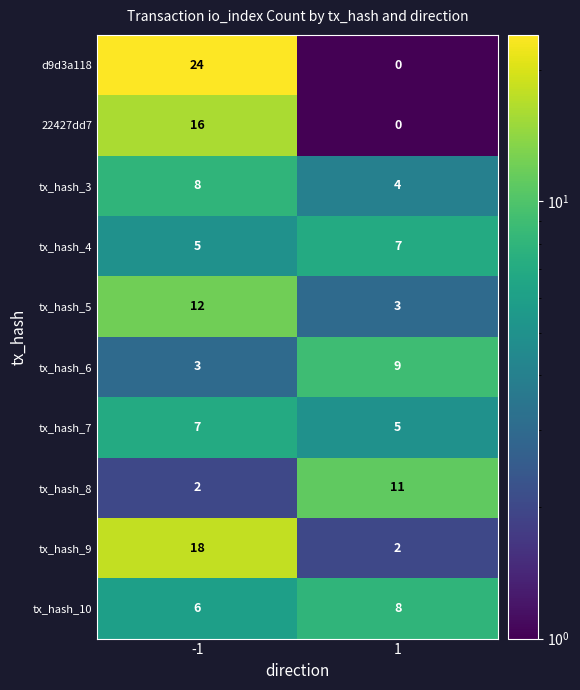

What is the total value across all series at -1?

101